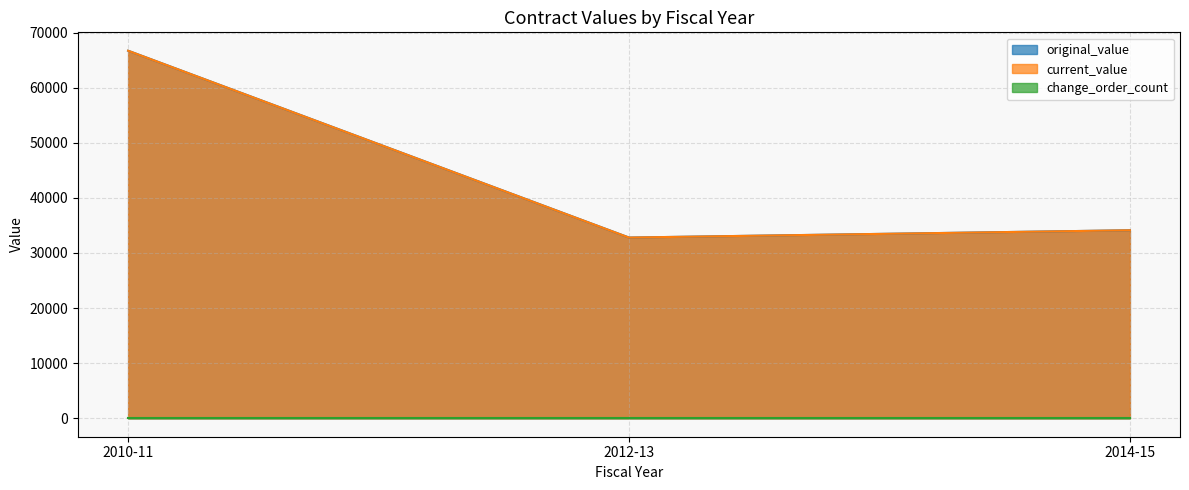

What is the total value across all series at 2014-15?

68250